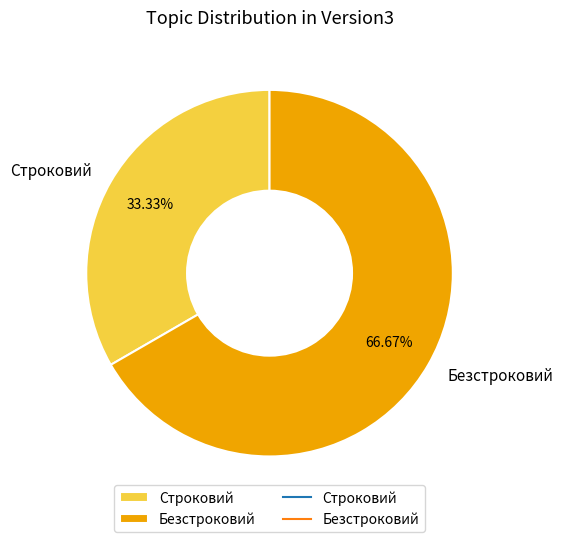

To the nearest percent, what percentage of the pie is Строковий?

33%